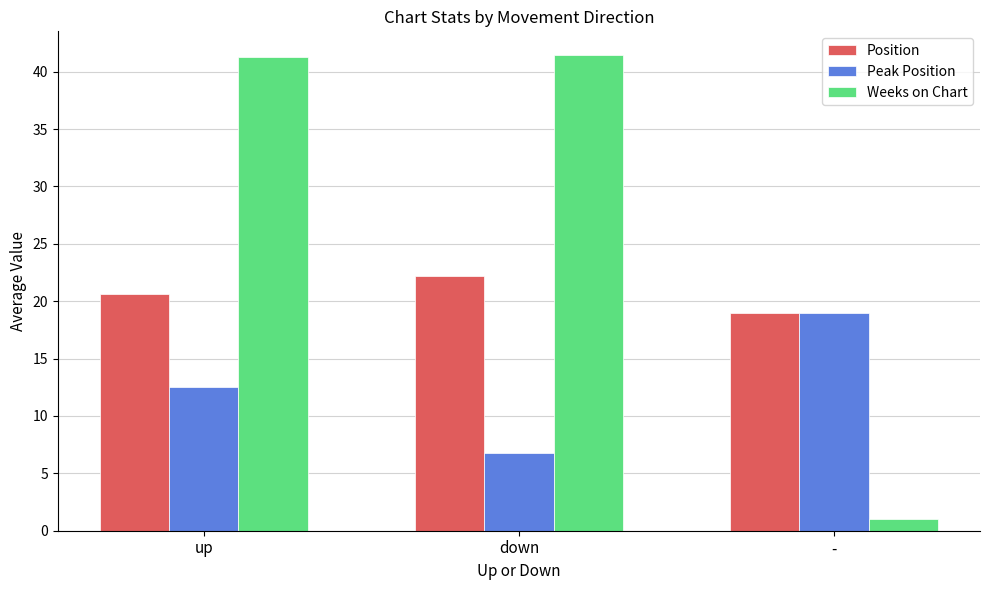

Count the number of categories in the chart.

3